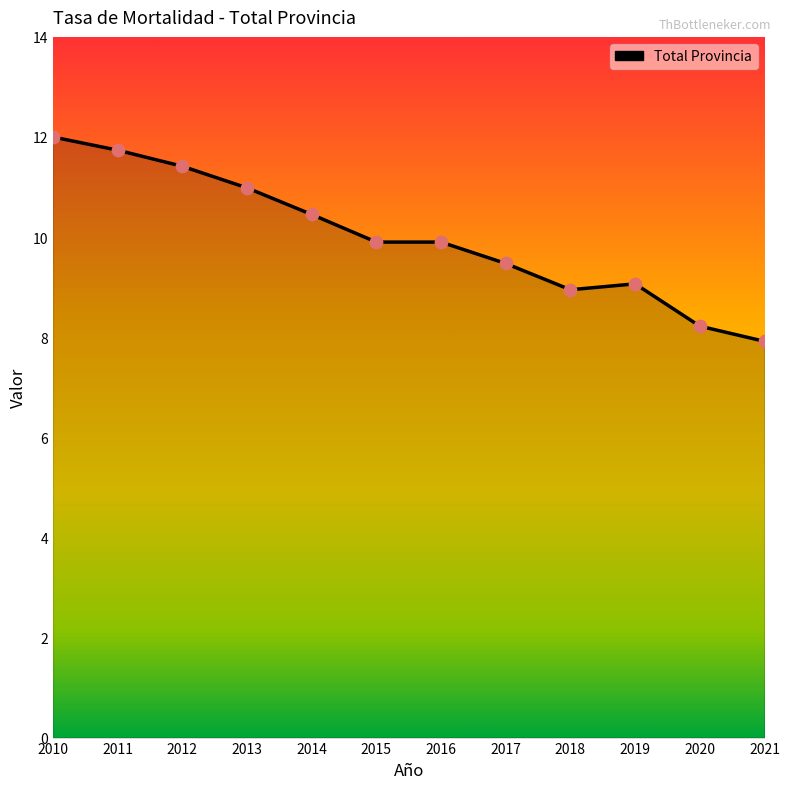

Between 2021 and 2011, which is larger?

2011